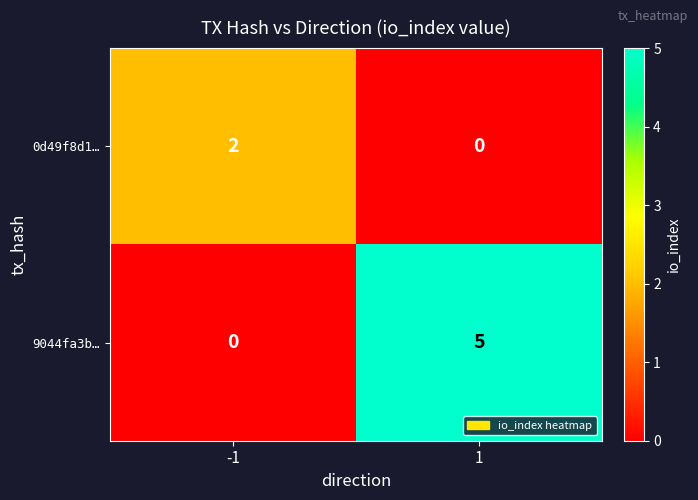

At 1, list the series in order from largest to smallest.

9044fa3b…, 0d49f8d1…